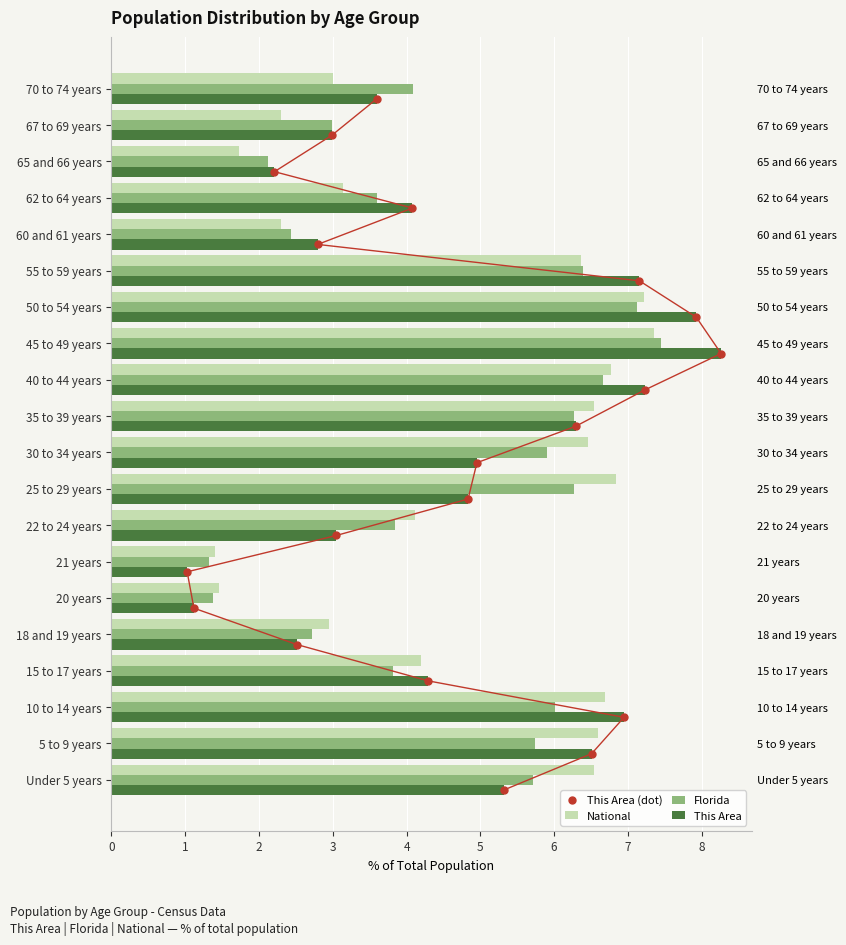

How many values in This Area (dot) are above zero?

19